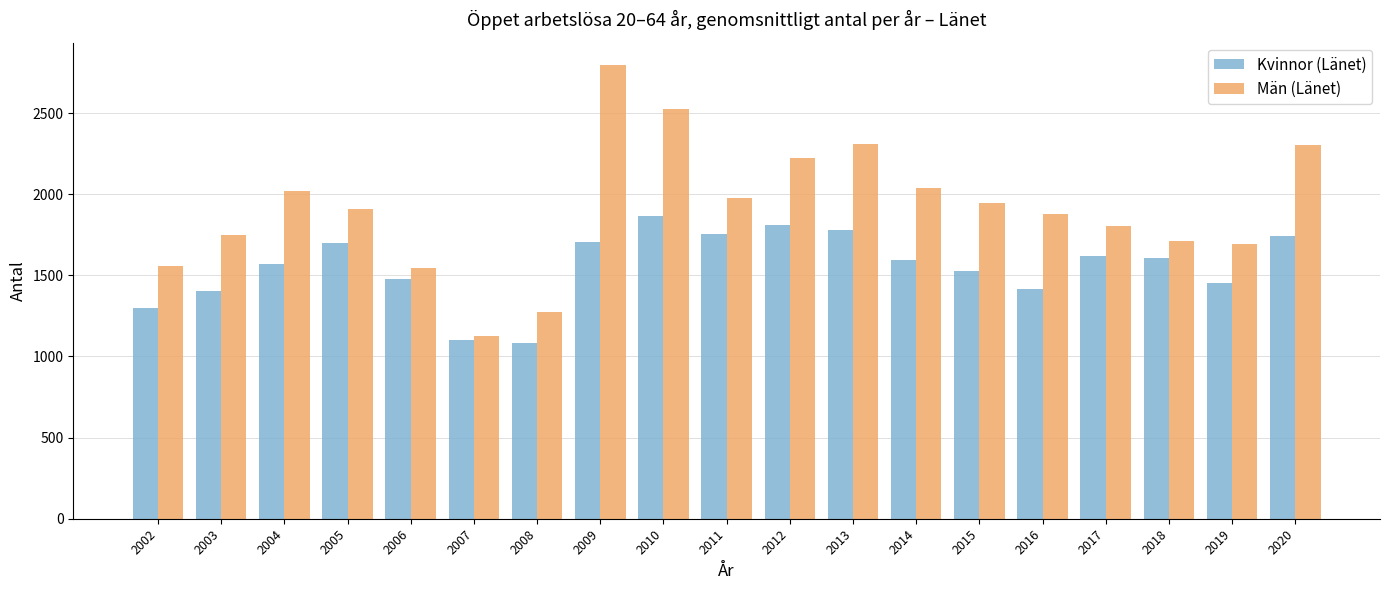

Is the value of Män (Länet) at 2018 greater than the value of Kvinnor (Länet) at 2007?

Yes